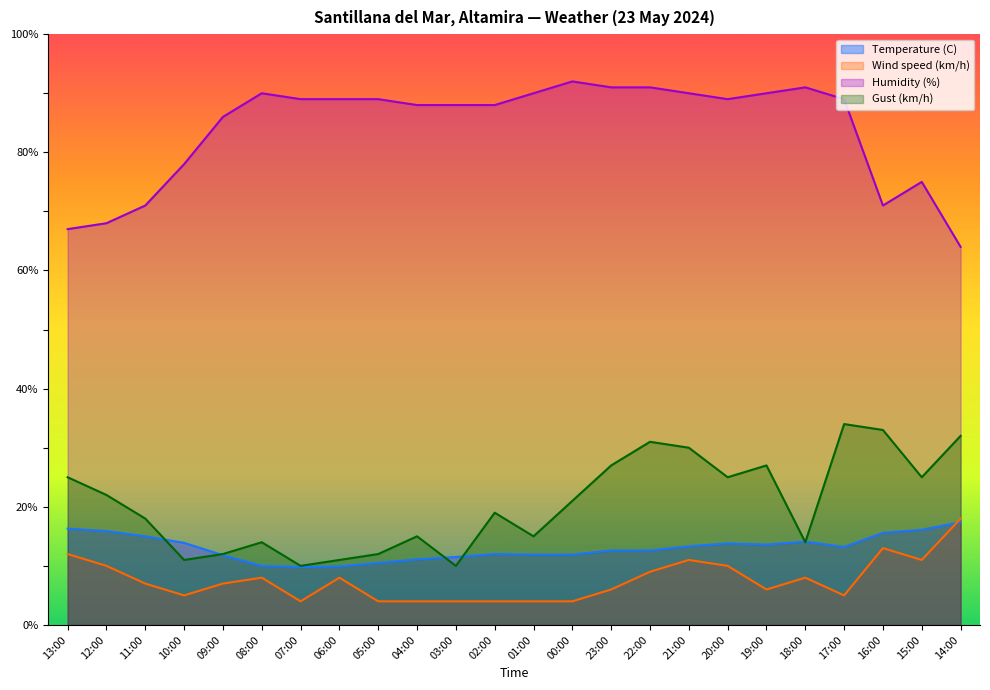

Count the number of categories in the chart.

24